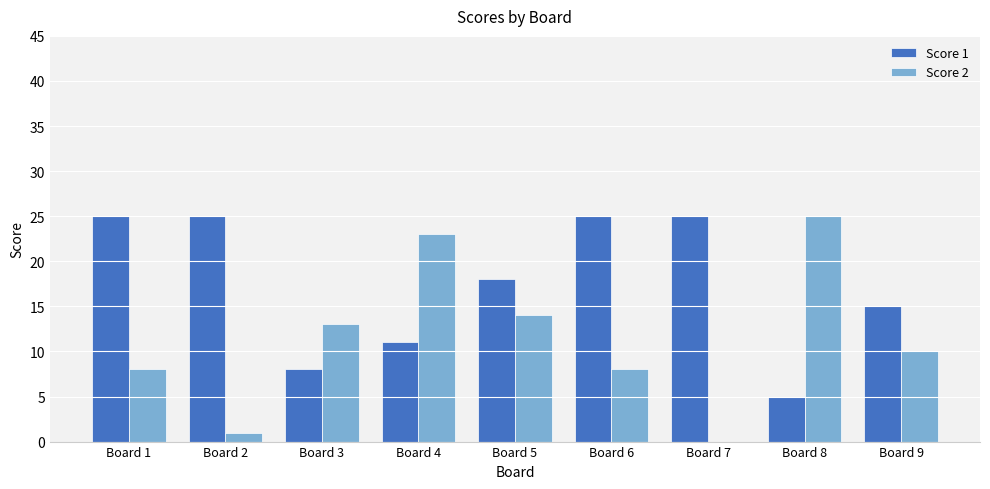

How many groups of bars are there?

9